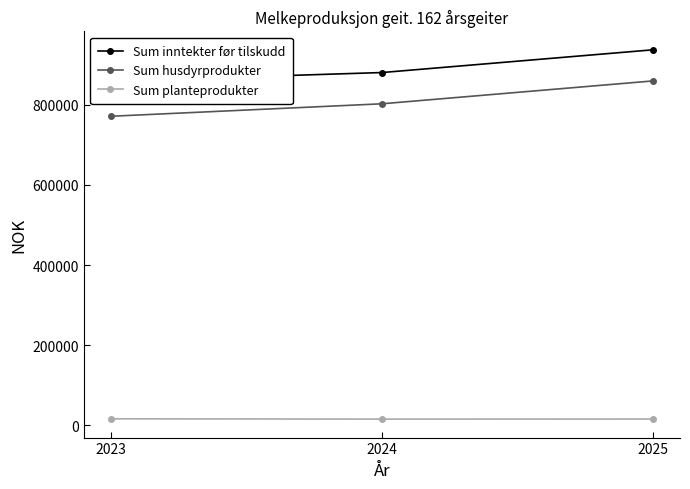

At which category is the sum across all series the highest?

2025